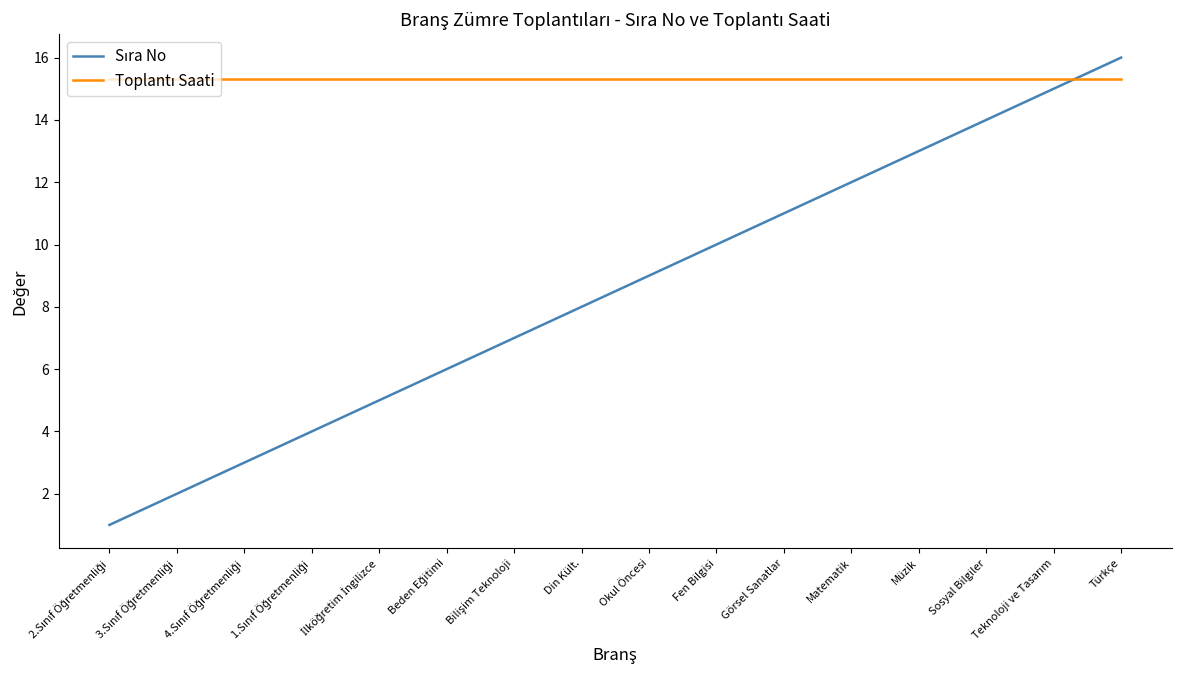

What is the minimum value shown in the chart?

1.0